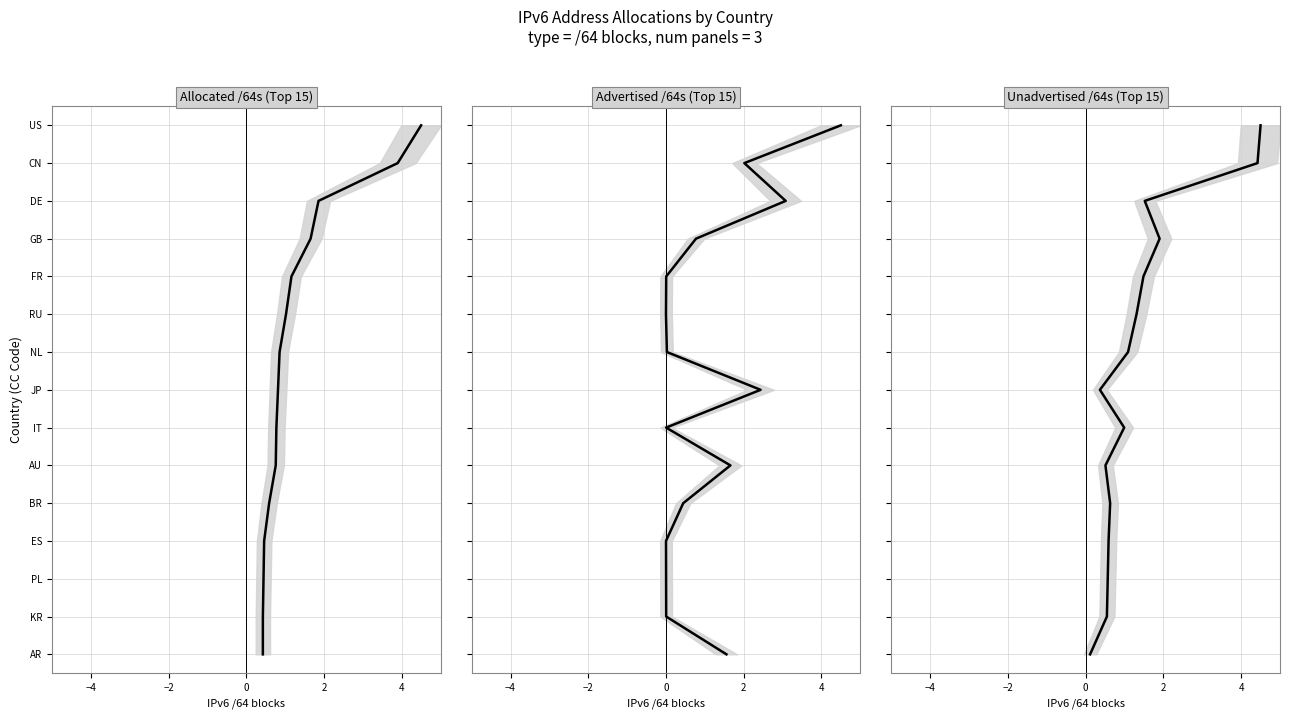

Does the chart display data point markers on the line(s)?

No